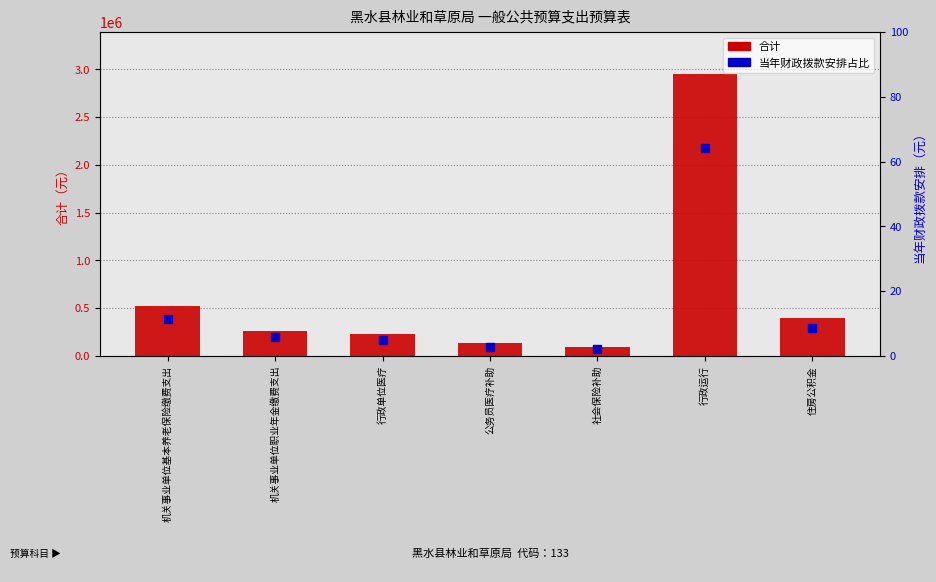

Rank the series by their maximum value, from lowest to highest.

当年财政拨款安排占比, 合计